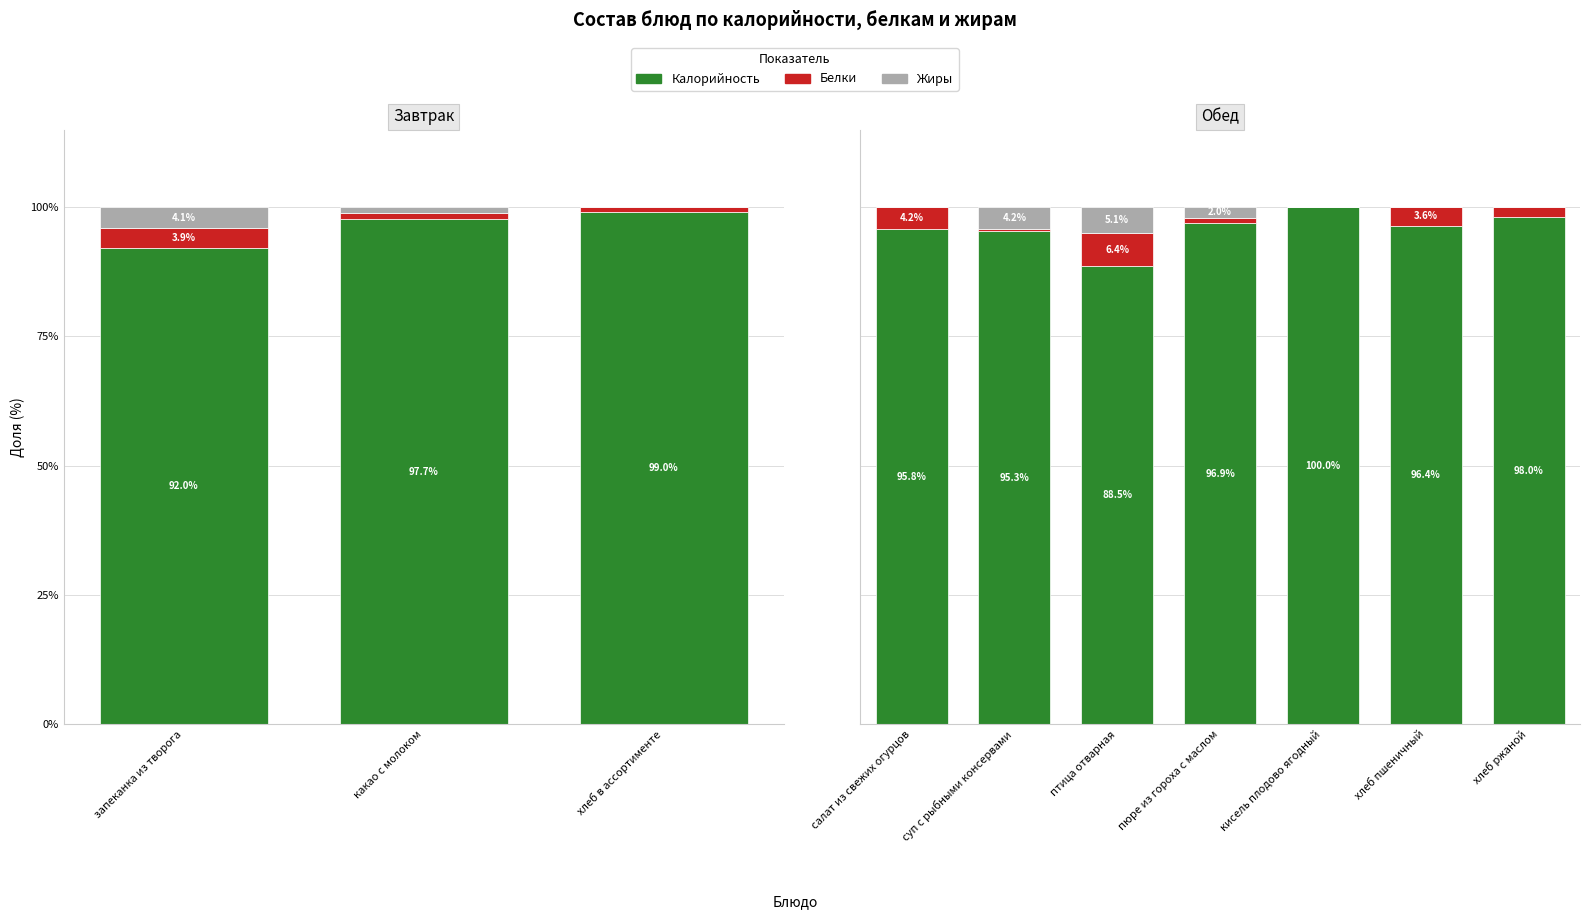

Does the chart contain stacked bars?

No